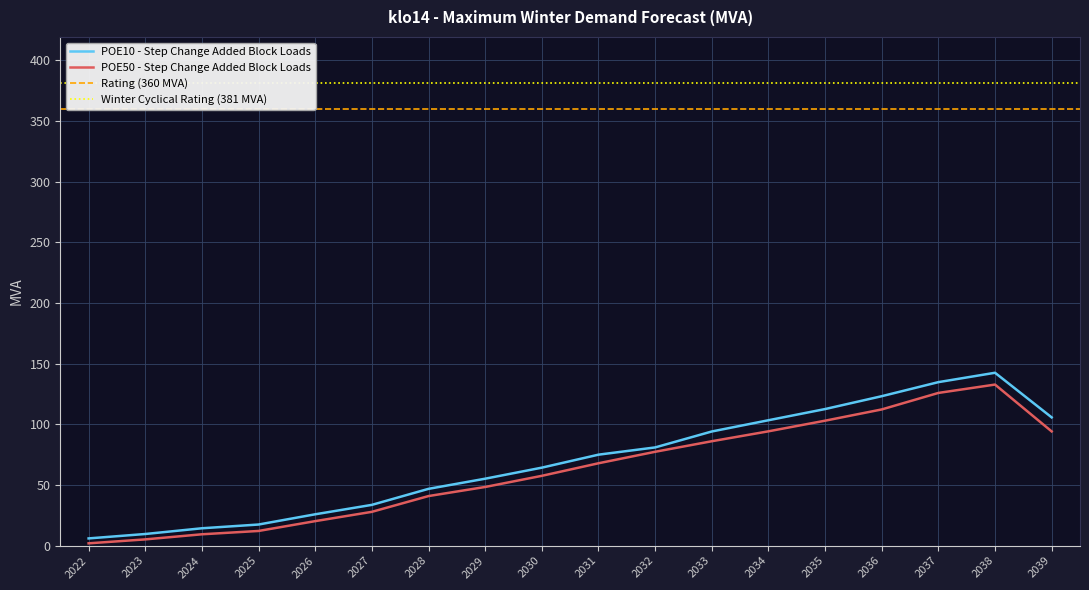

True or false: POE10 - Step Change Added Block Loads has a value of 55.6 at 2036.

False